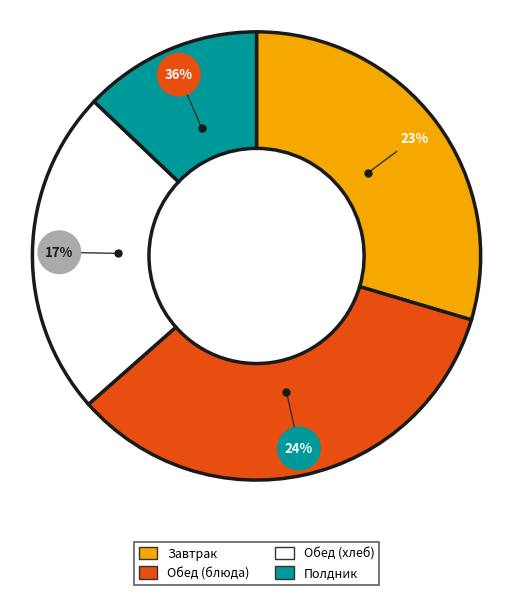

True or false: Обед (2 блюдо) accounts for 28% of the total.

False